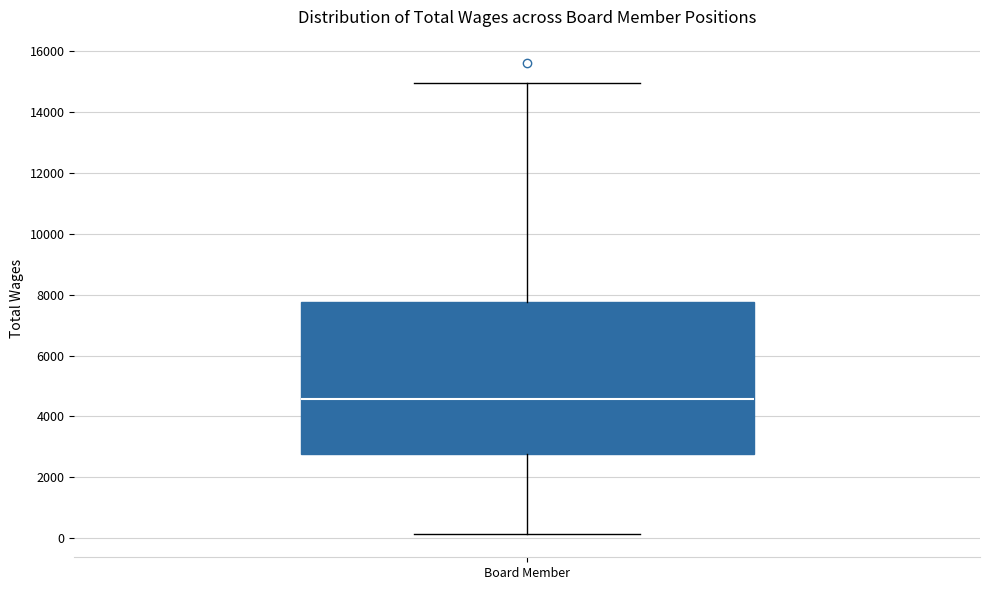

Transcribe this box plot: give where the median line is, the range the box spans, and where the two whiskers end, as read against the y-axis. The values are not printed on the chart, so give them approximately, as read against the axis.

median 4600, box 2800 to 7800, whiskers 200 to 15000